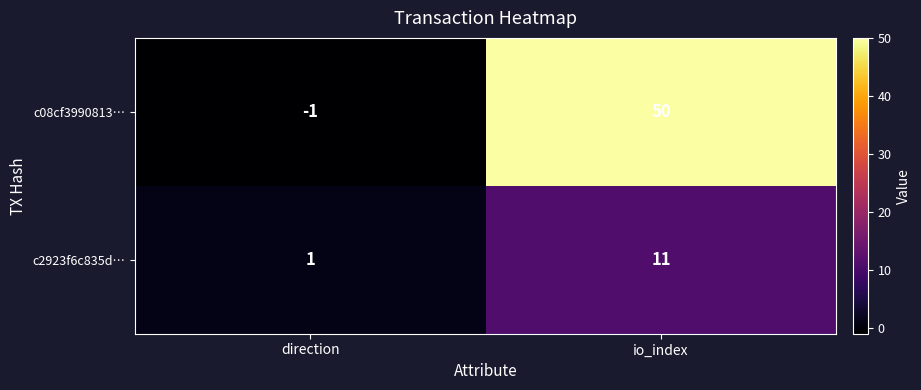

Between direction and io_index, which series saw the biggest shift?

c08cf3990813…